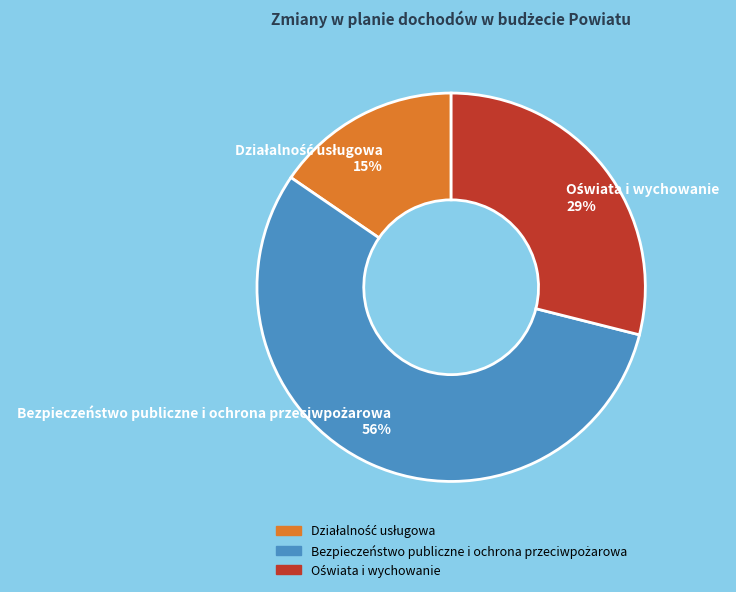

Is there a majority slice in this chart?

Yes